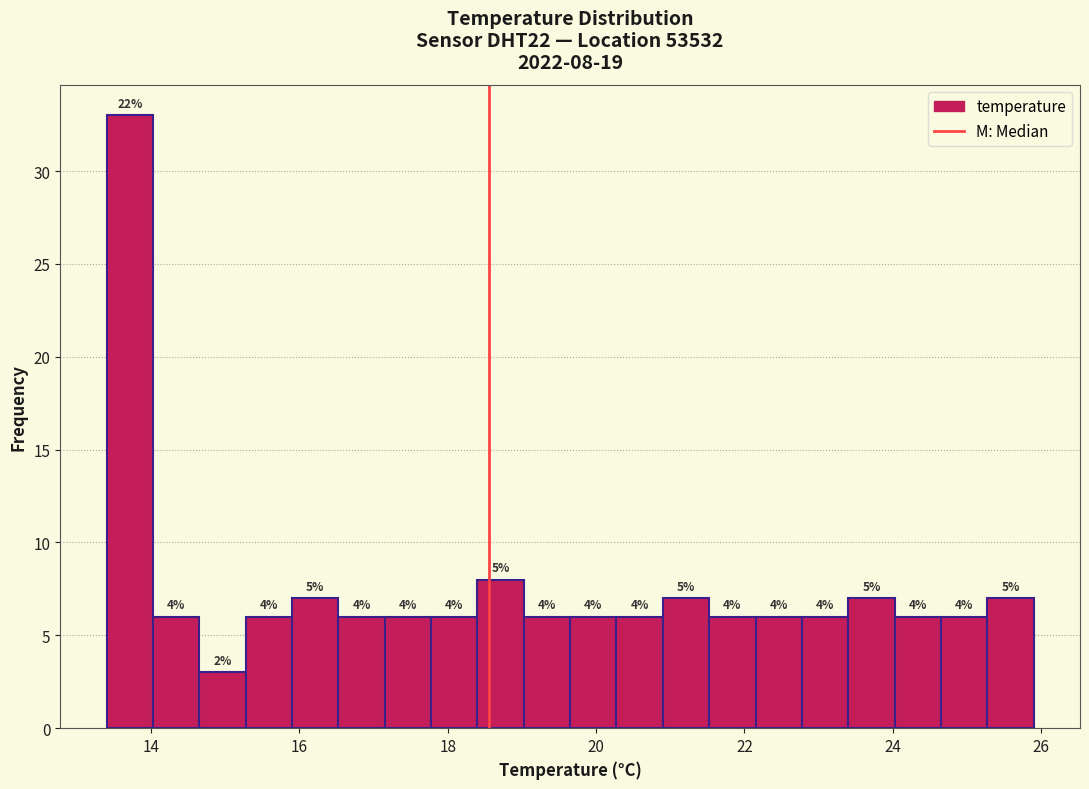

Around what value on the x-axis is the tallest bar? Give the approximate position of its centre, as read against the axis.

13.8